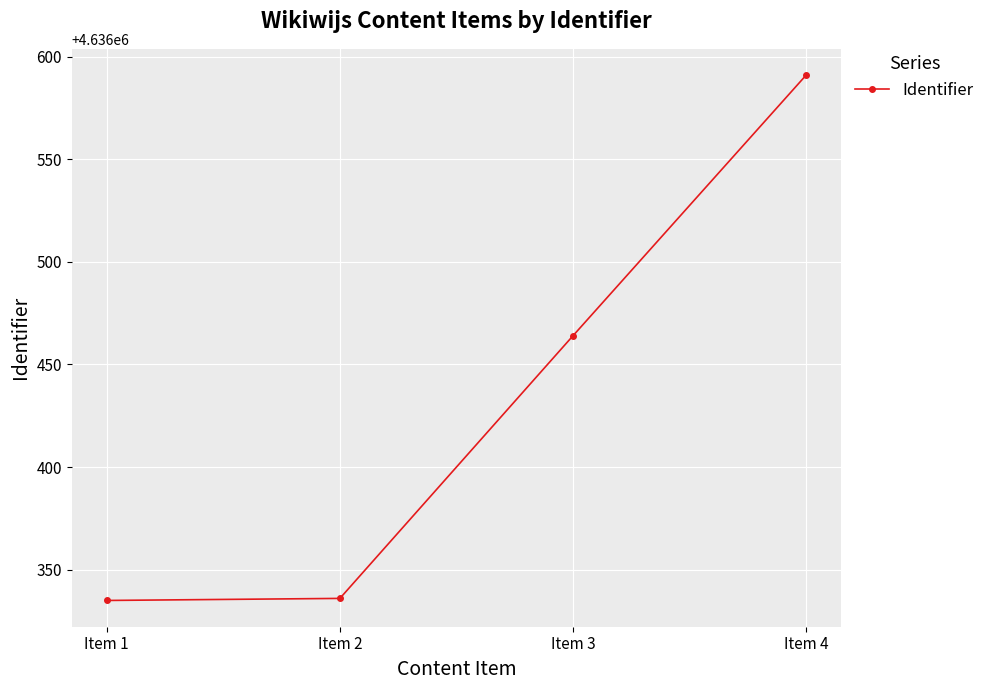

What is the value of the 1st point from the left?

4636335